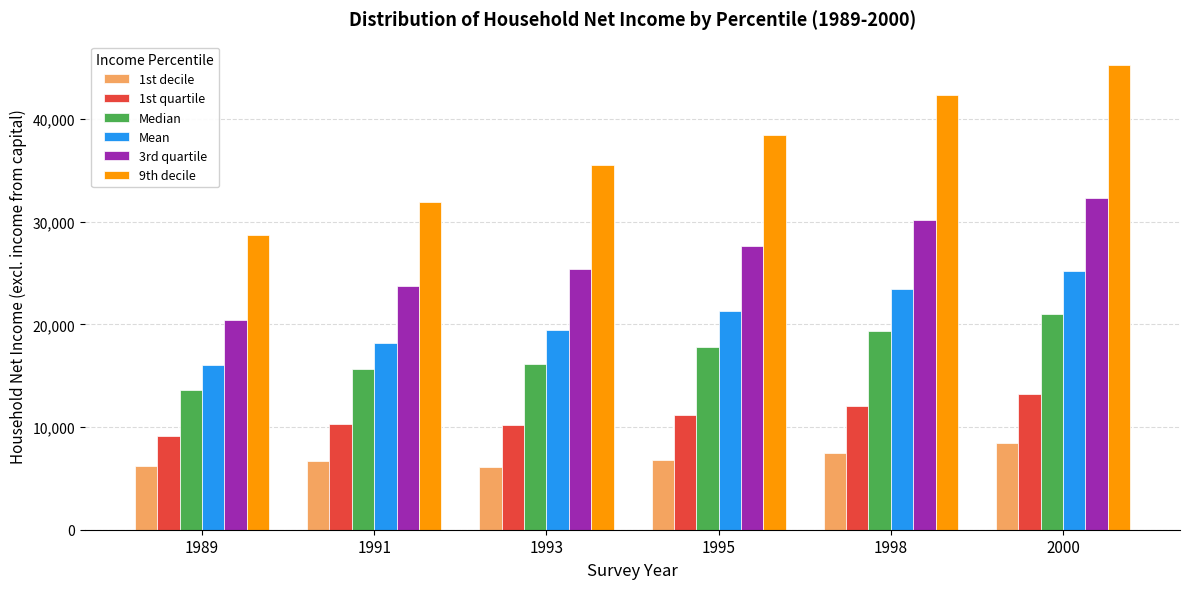

The value of 9th decile at 1995 is 22821. True or false?

False